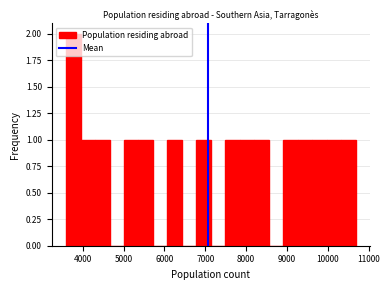

Read against the x-axis, roughly where is the centre of the tallest bar?

3800